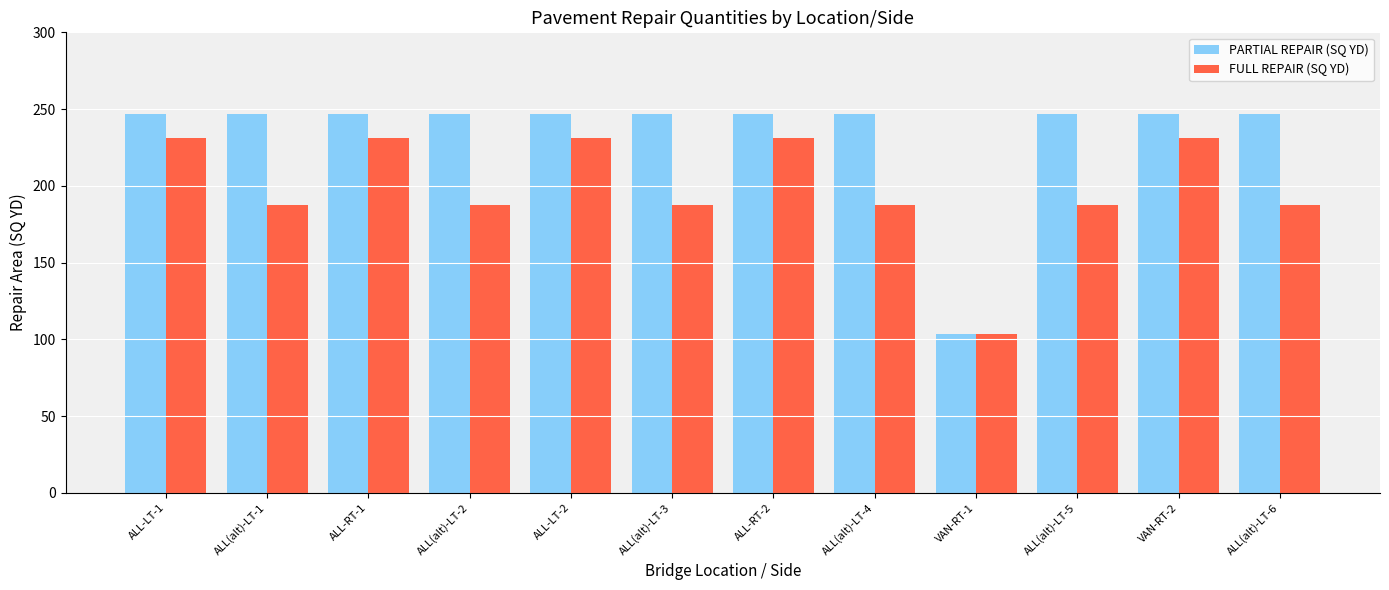

At how many categories does at least one series exceed 166?

11